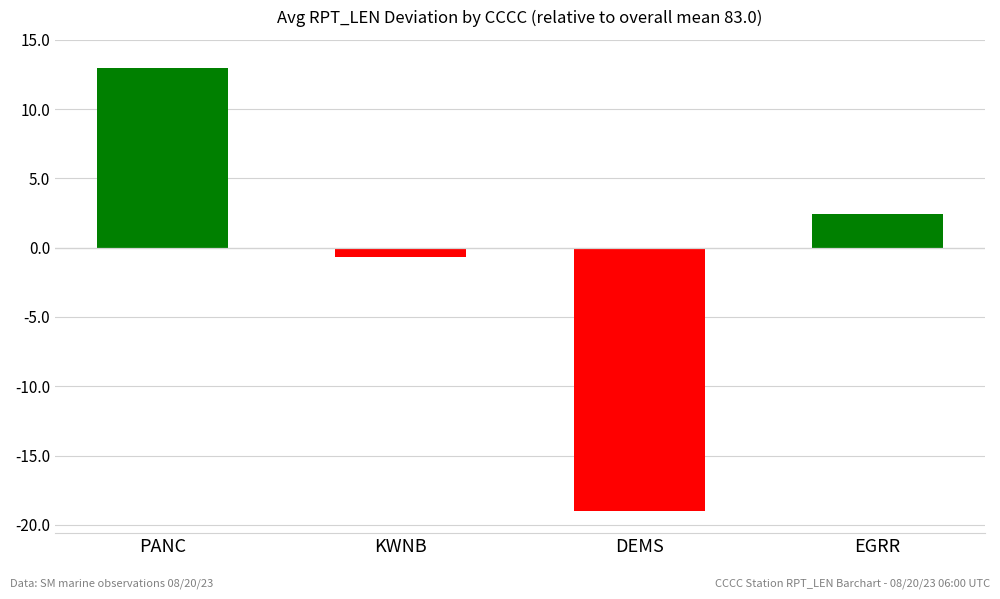

How many series are shown in this chart?

1